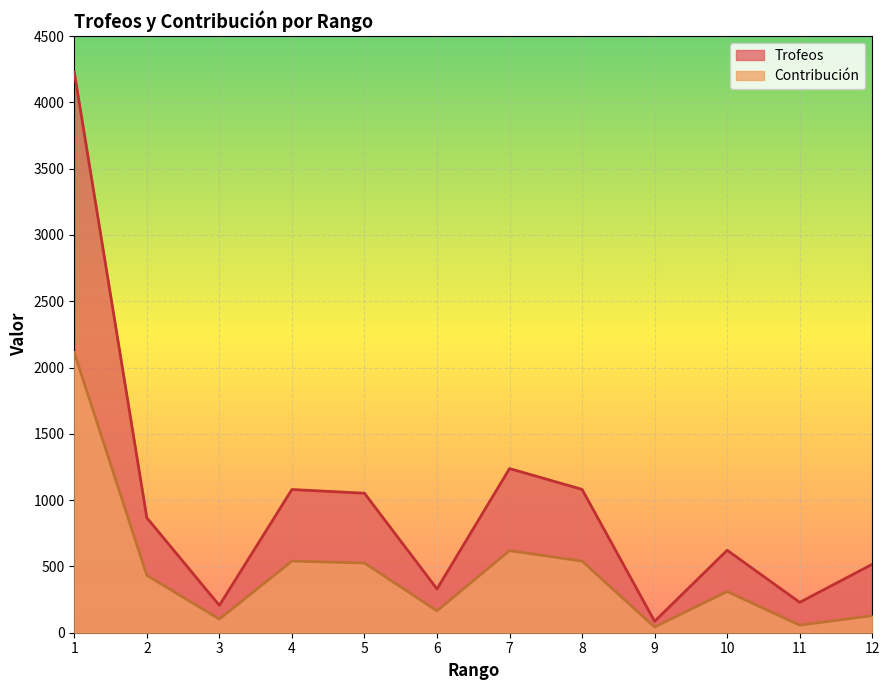

How many interior local valleys does the Trofeos series have?

4